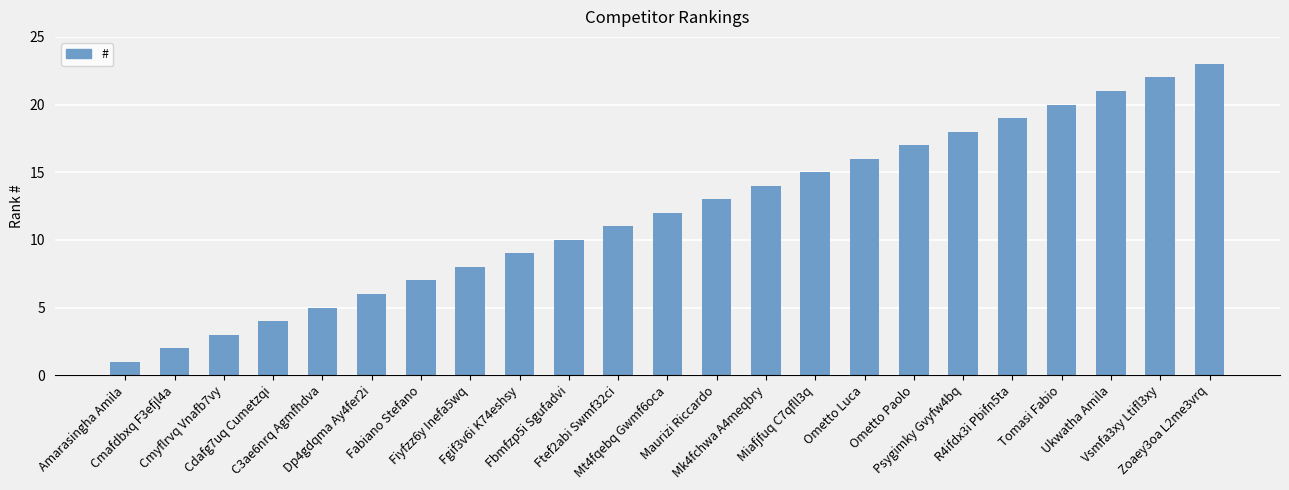

Is it true that the value at Cmyflrvq Vnafb7vy is 3?

True